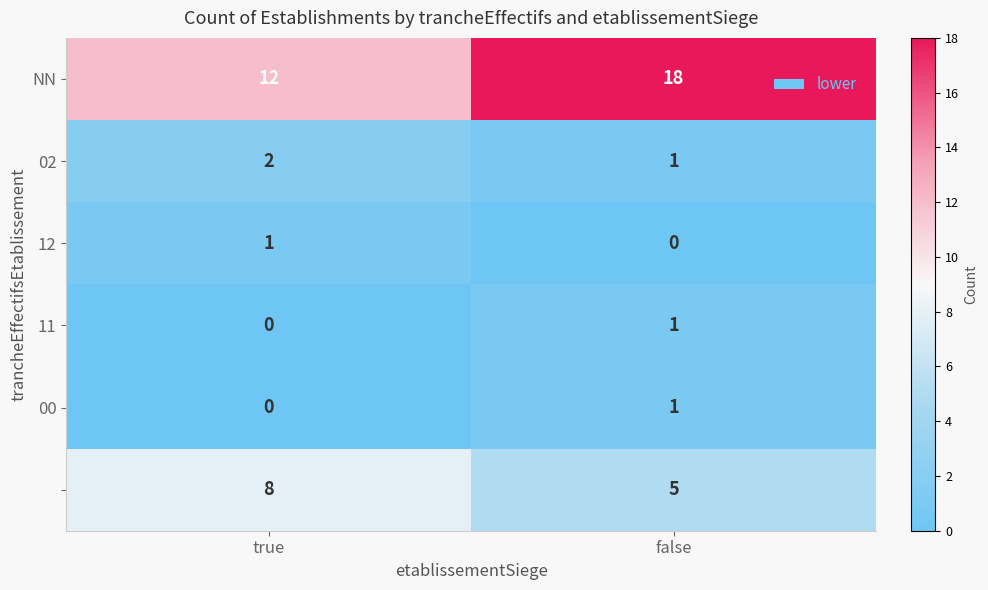

At which category is the sum across all series the highest?

false